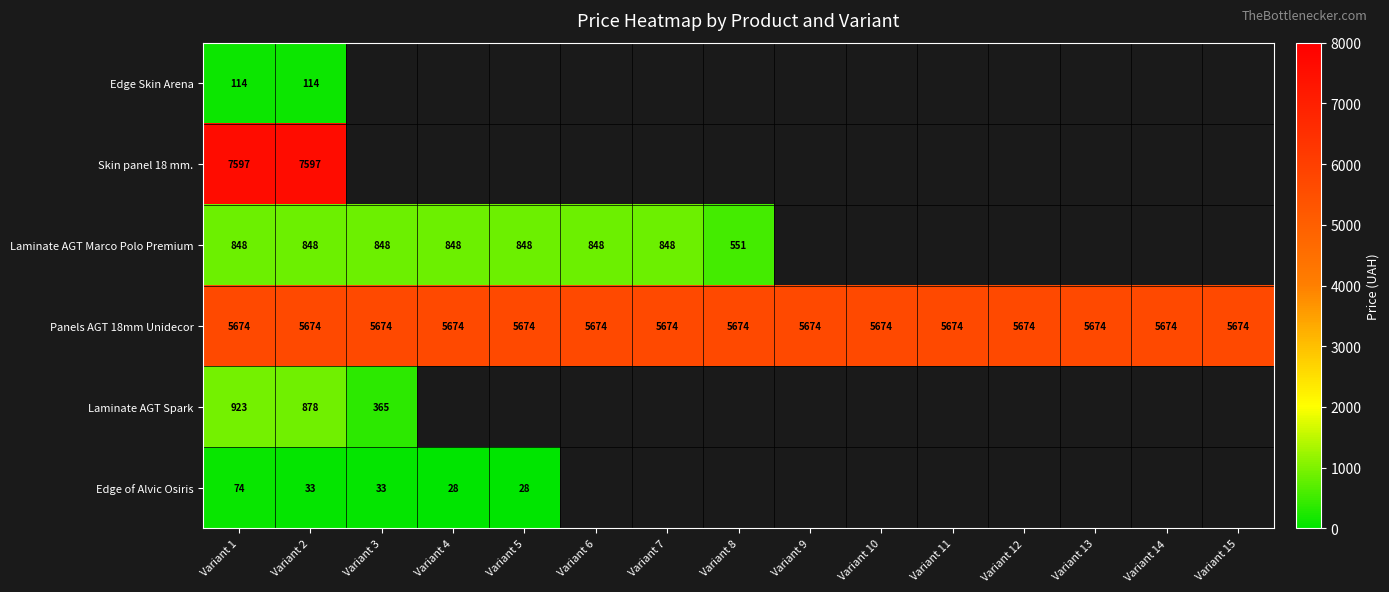

At Variant 1, list the series in order from largest to smallest.

Skin panel 18 mm., Panels AGT 18mm Unidecor, Laminate AGT Spark, Laminate AGT Marco Polo Premium, Edge Skin Arena, Edge of Alvic Osiris